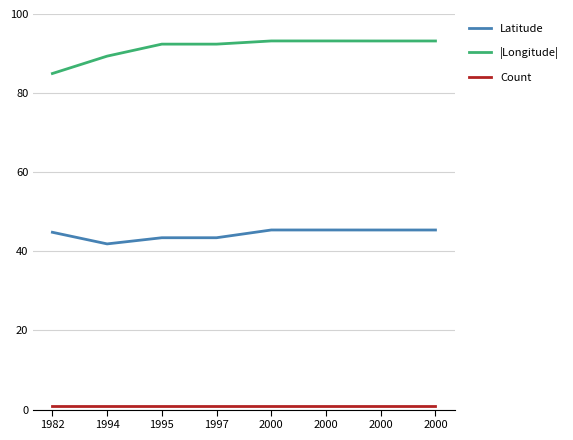

What is the total value across all series at 2000?

139.6